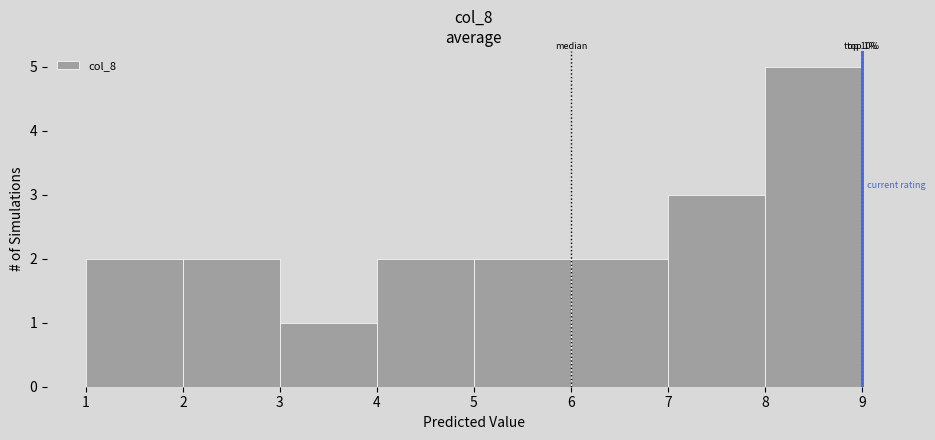

Over which range of the x-axis is the bar tallest?

8 to 9